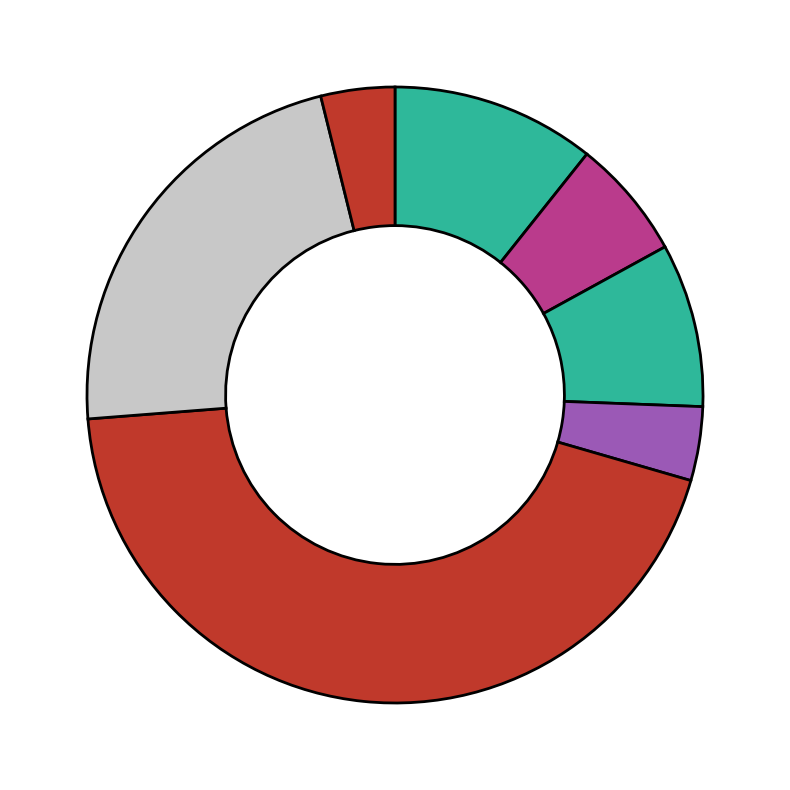

How many slices are in this pie chart?

7